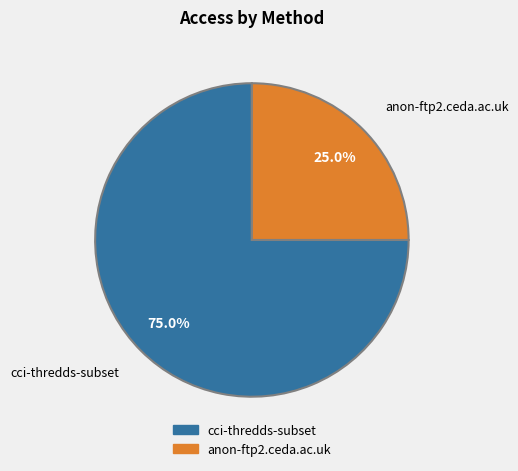

How many slices are in this pie chart?

2